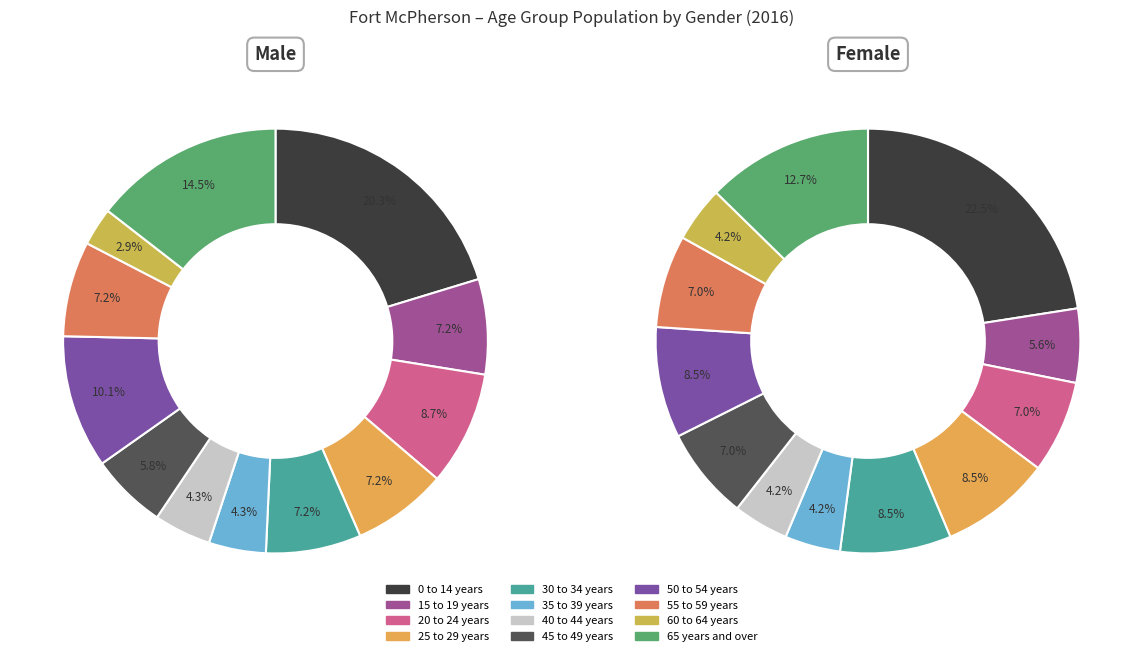

How many segments does this pie chart have?

12